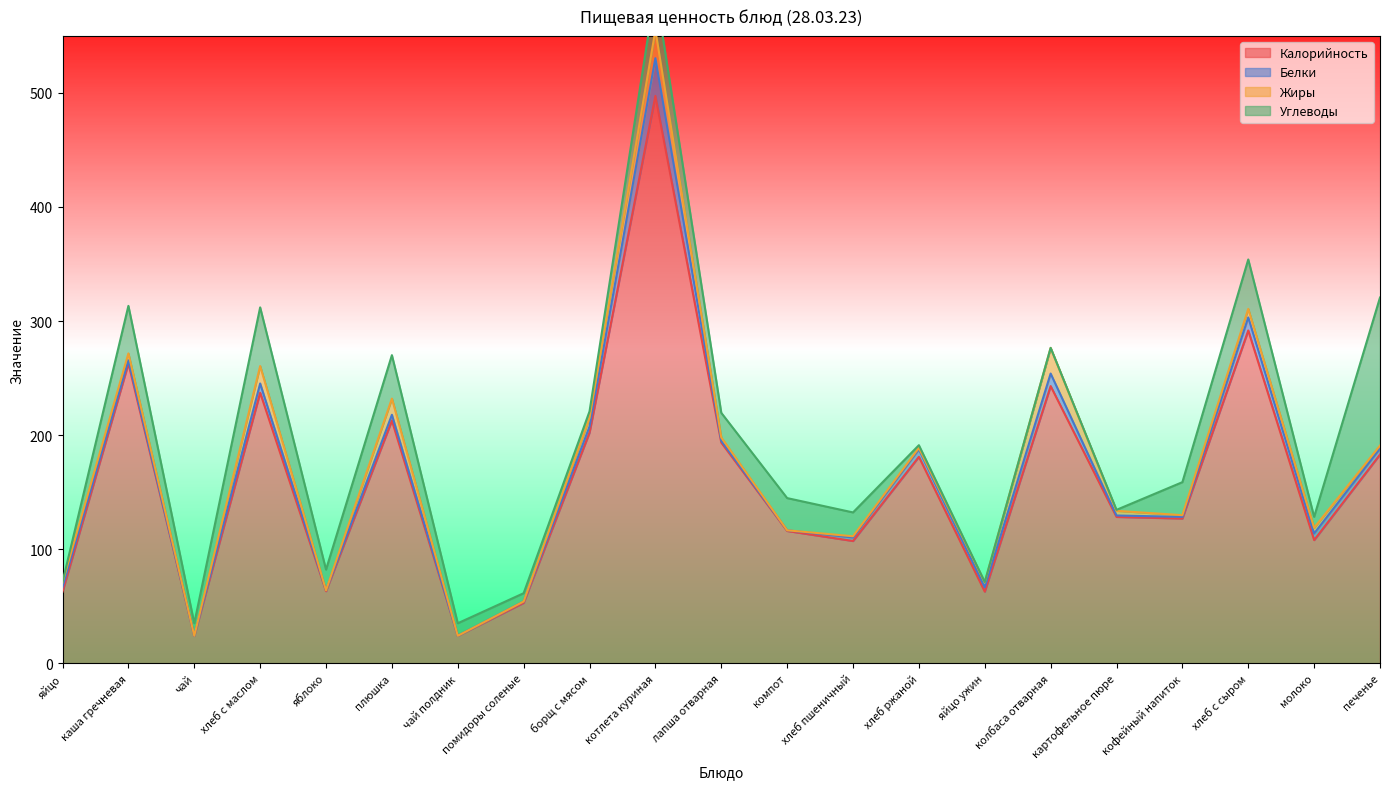

What is the lowest value of the Калорийность series?

24.0